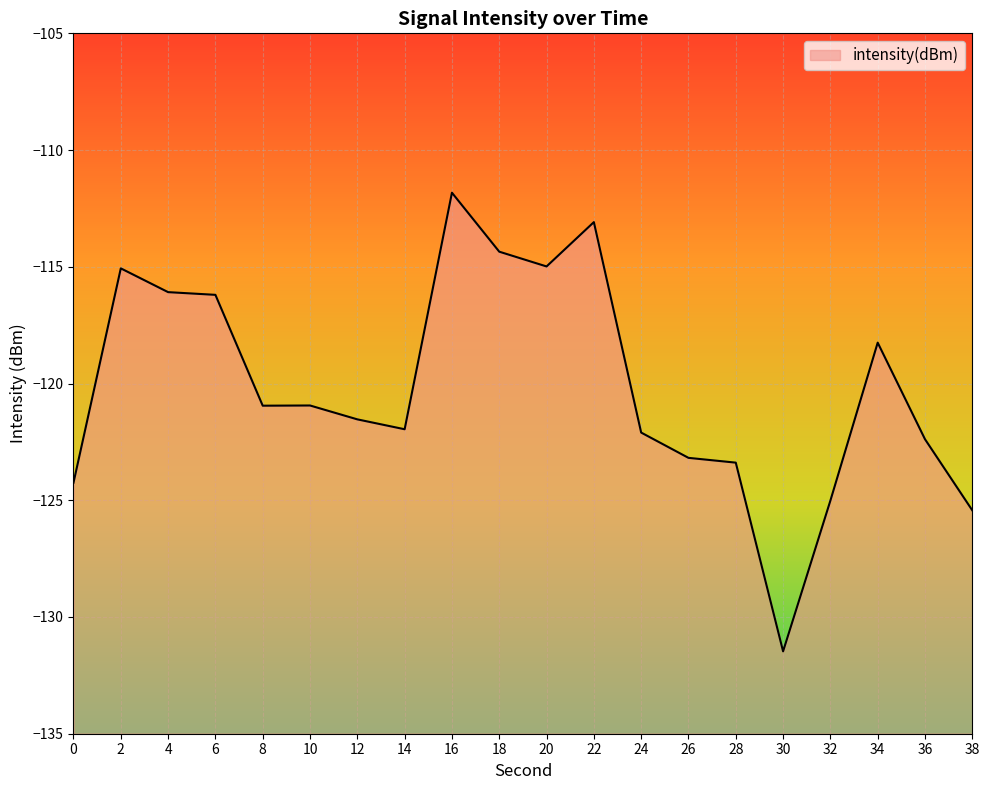

At which label does the data first exceed -120?

2